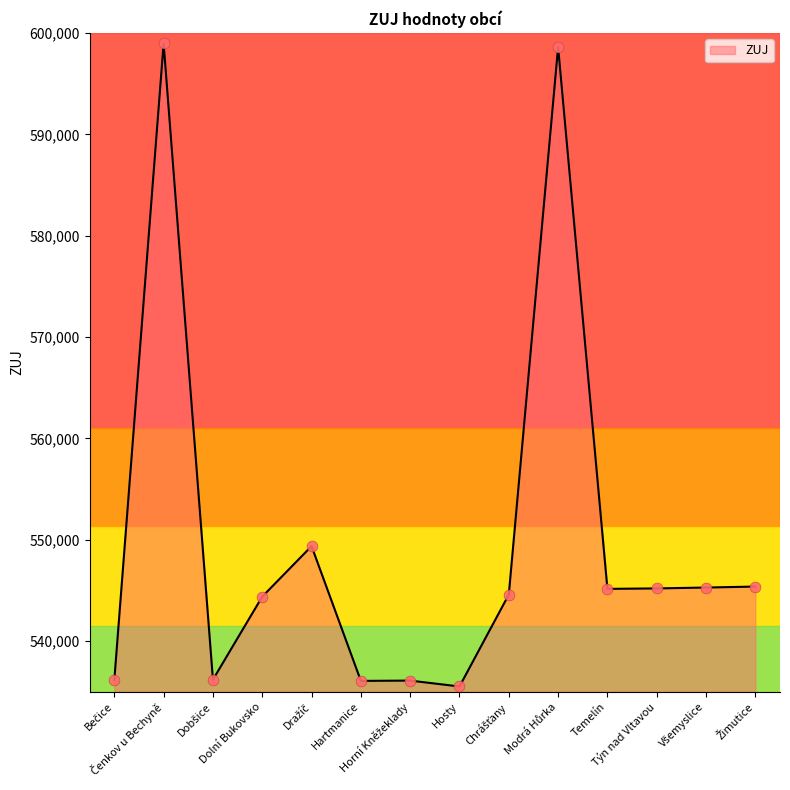

What is the minimum value shown in the chart?

535524